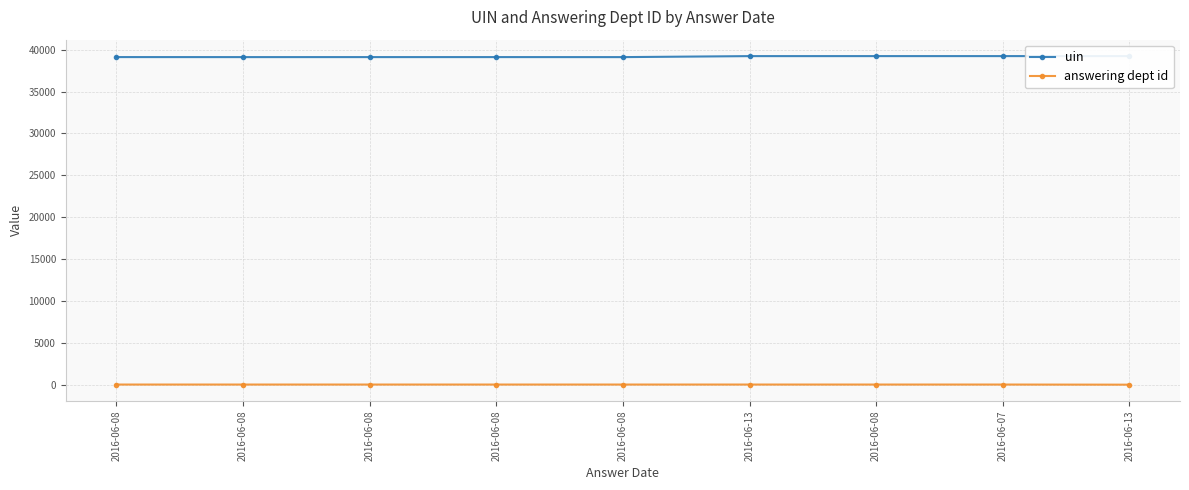

Does the chart display data point markers on the line(s)?

Yes